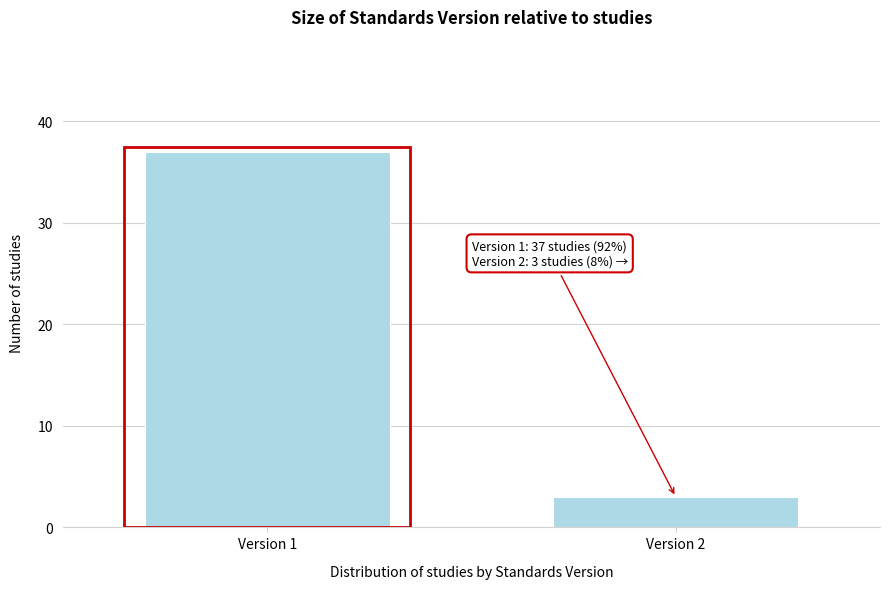

Reading left to right, list all the values displayed in this chart.

Version 1=37	Version 2=3